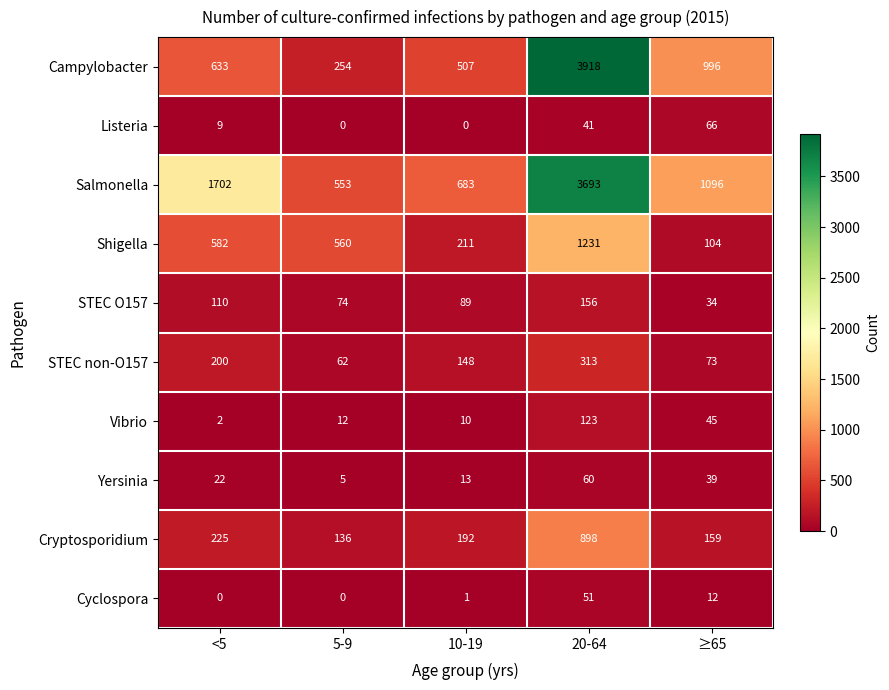

Between 10-19 and 20-64, which series saw the biggest shift?

Campylobacter